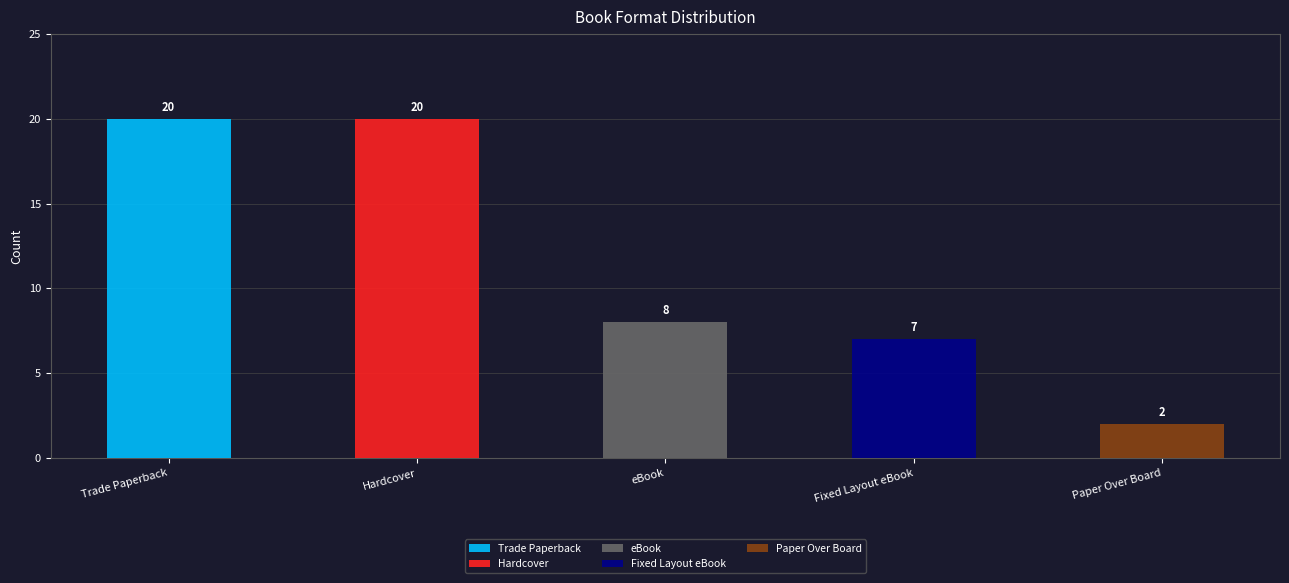

True or false: Paper Over Board has a value of 1 at Hardcover.

False